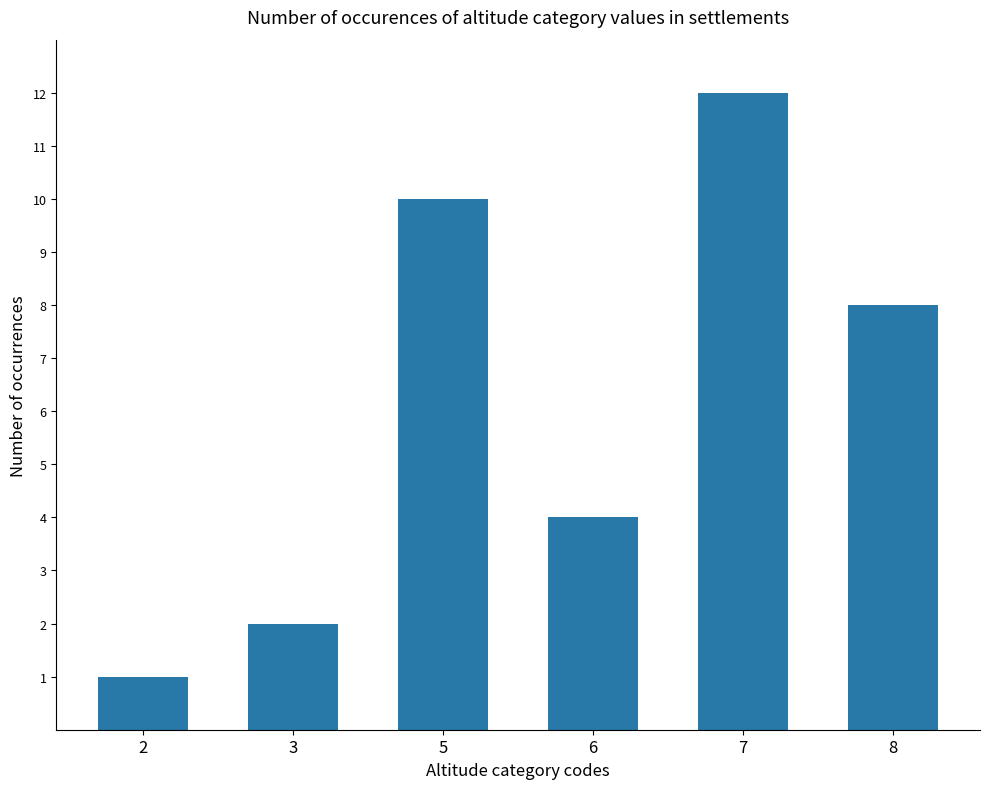

Which has a higher value, 8 or 5?

5